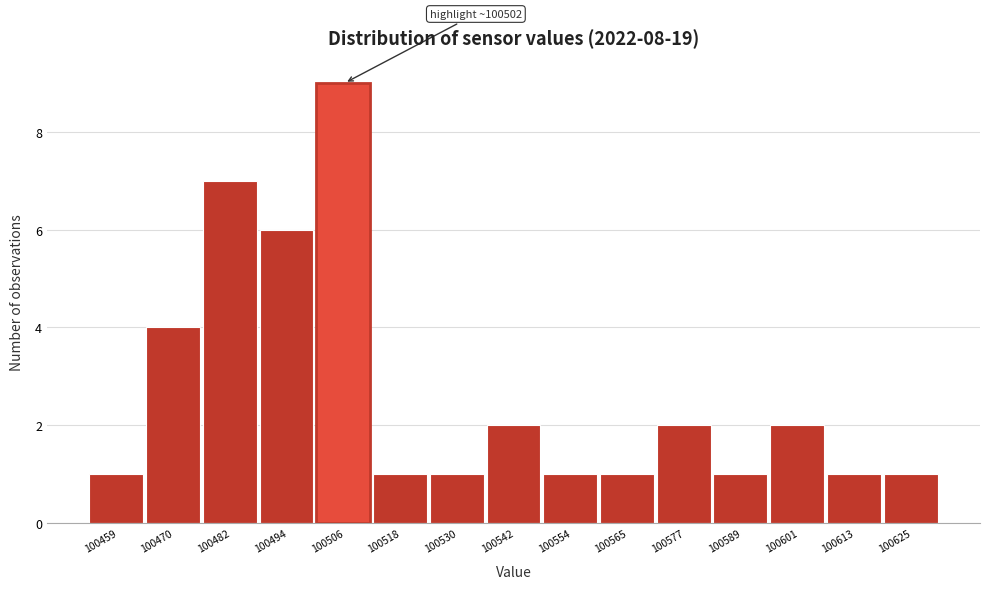

Which range on the x-axis has the tallest bar?

100500 to 100512